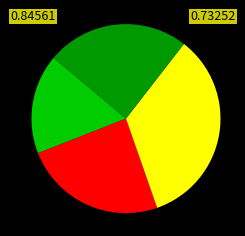

Is there any slice that represents more than half of the pie?

No